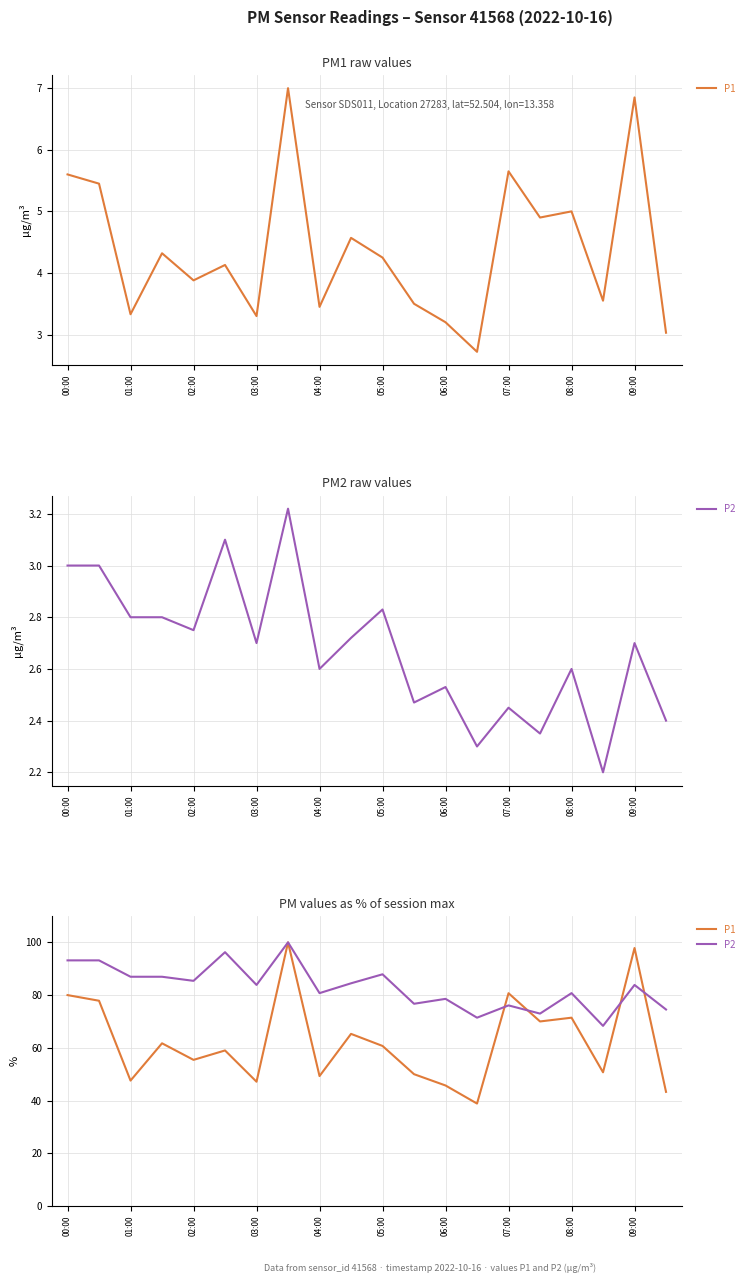

Rank the series by their maximum value, from highest to lowest.

P1, P2